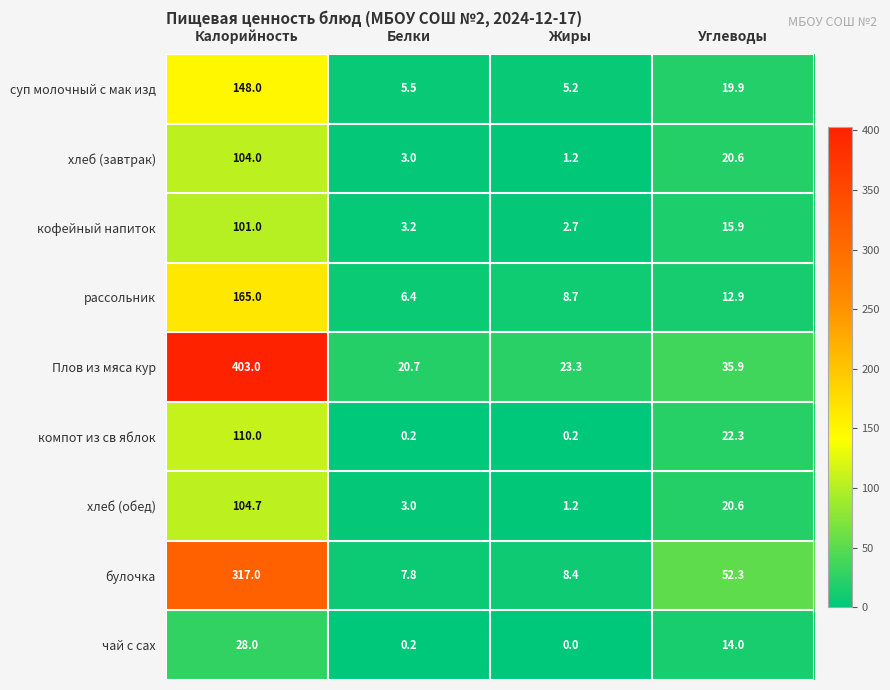

What is the total value across all series at Жиры?

50.9